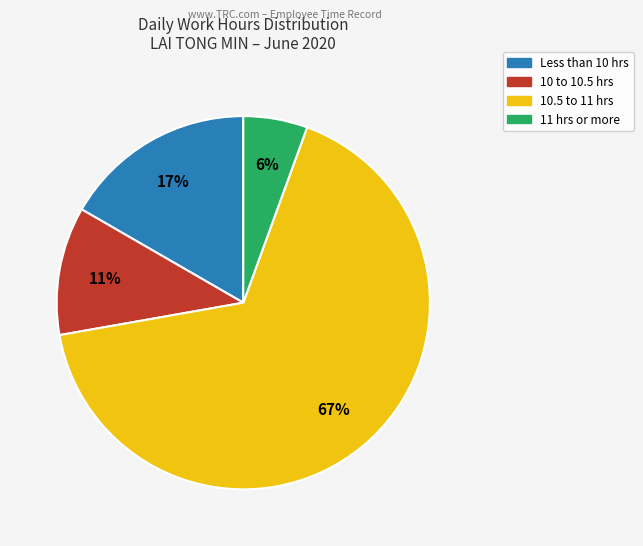

Does any single category account for the majority?

Yes